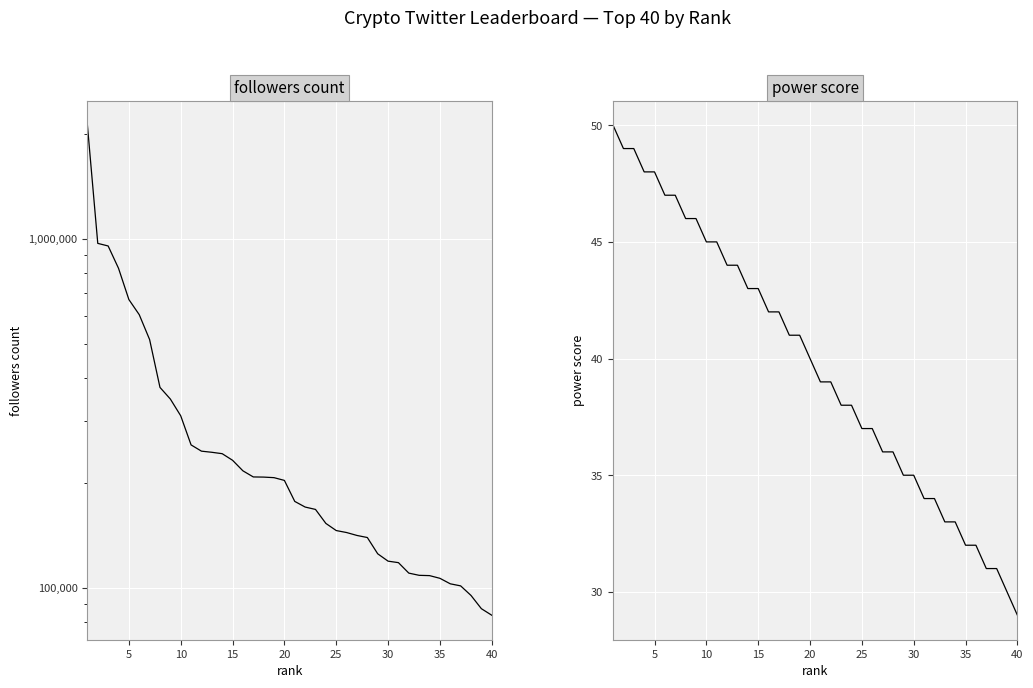

True or false: power score has more than 0 points higher than both neighbors.

False